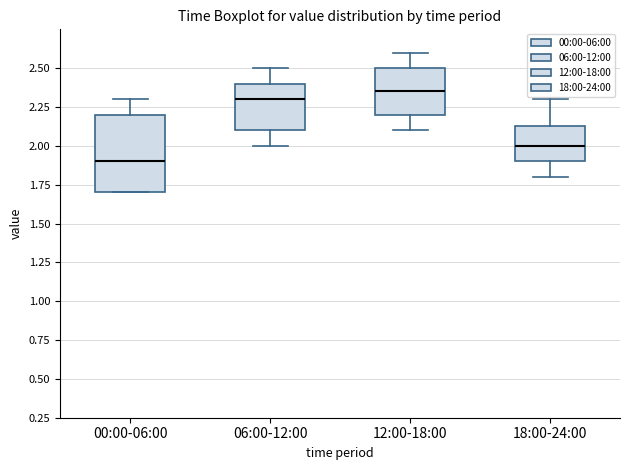

Reading left to right, read every box against the y-axis: the position of its median line, the range the box covers, and the ends of its whiskers. The values are not printed on the chart, so give them approximately, as read against the axis.

00:00-06:00: median 1.90, box 1.70 to 2.20, whiskers 1.70 to 2.30
06:00-12:00: median 2.30, box 2.10 to 2.40, whiskers 2.00 to 2.50
12:00-18:00: median 2.35, box 2.20 to 2.50, whiskers 2.10 to 2.60
18:00-24:00: median 2.00, box 1.90 to 2.15, whiskers 1.80 to 2.30